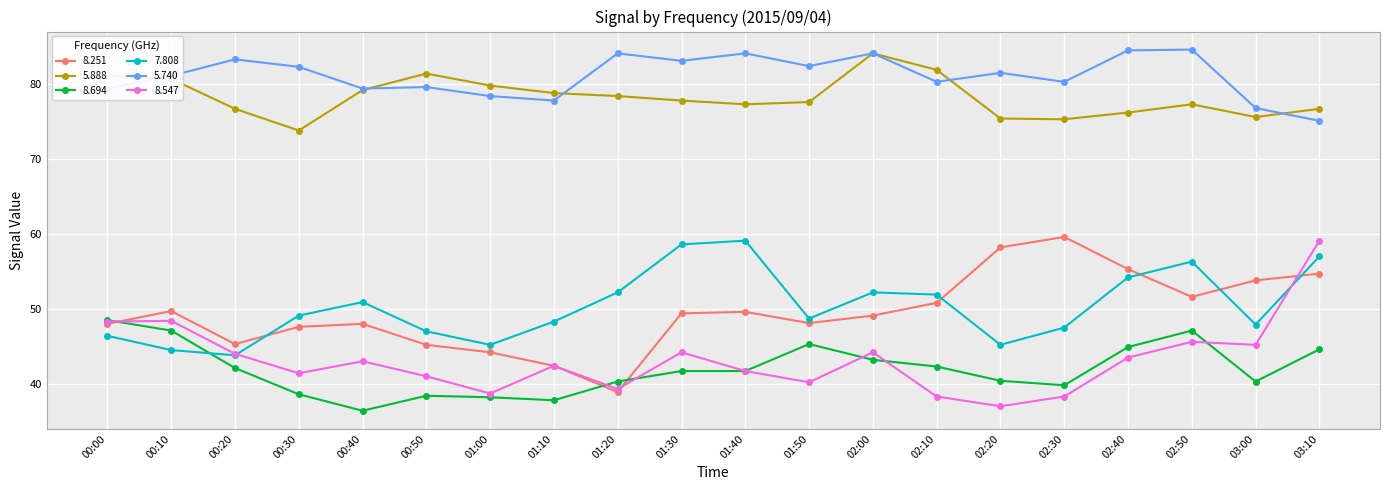

At which category is the sum across all series the highest?

03:10